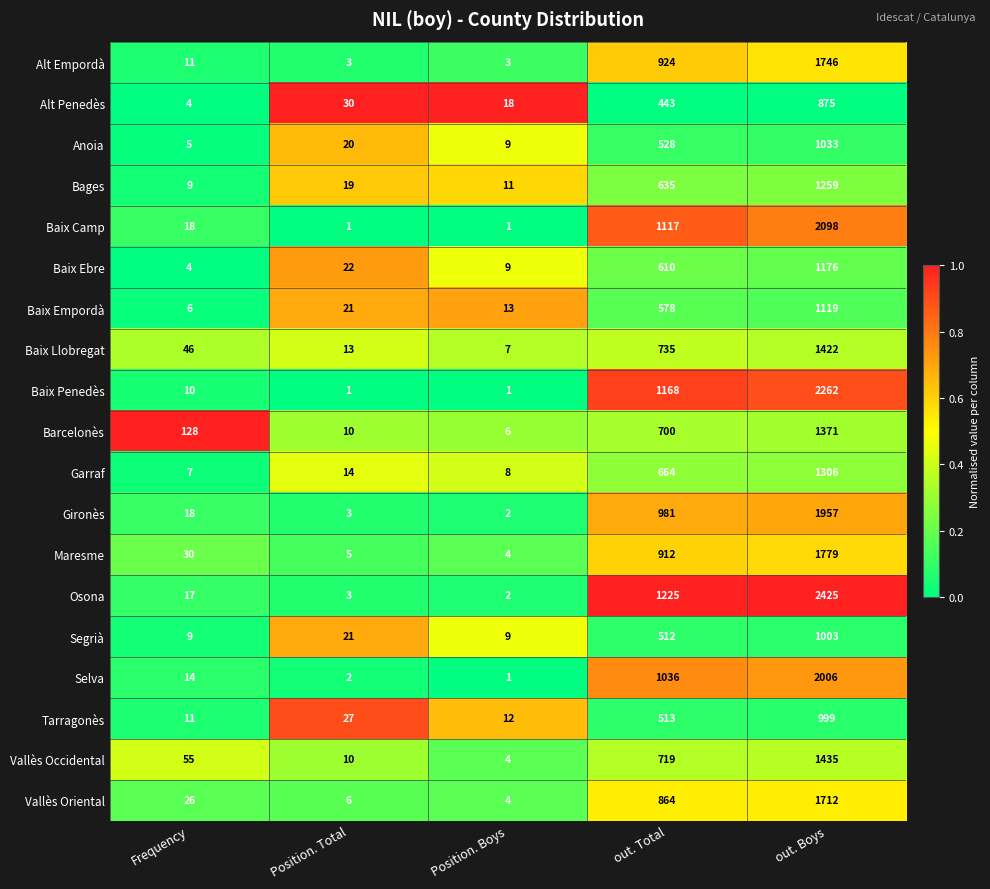

What is the average value of the Baix Llobregat series?

445